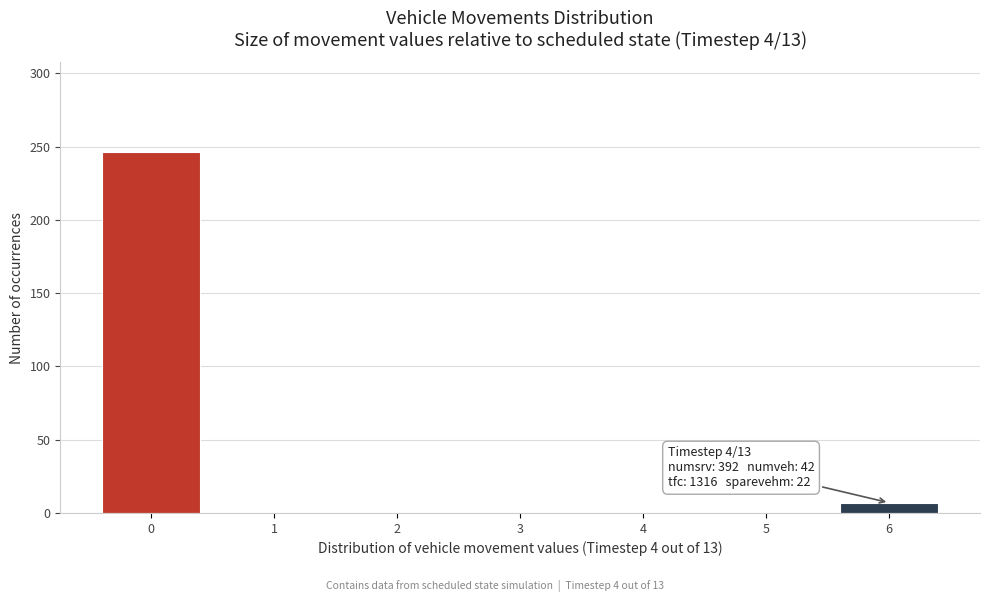

Reading left to right, what are all the values shown in this chart?

0=246	1=0	2=0	3=0	4=0	5=0	6=7